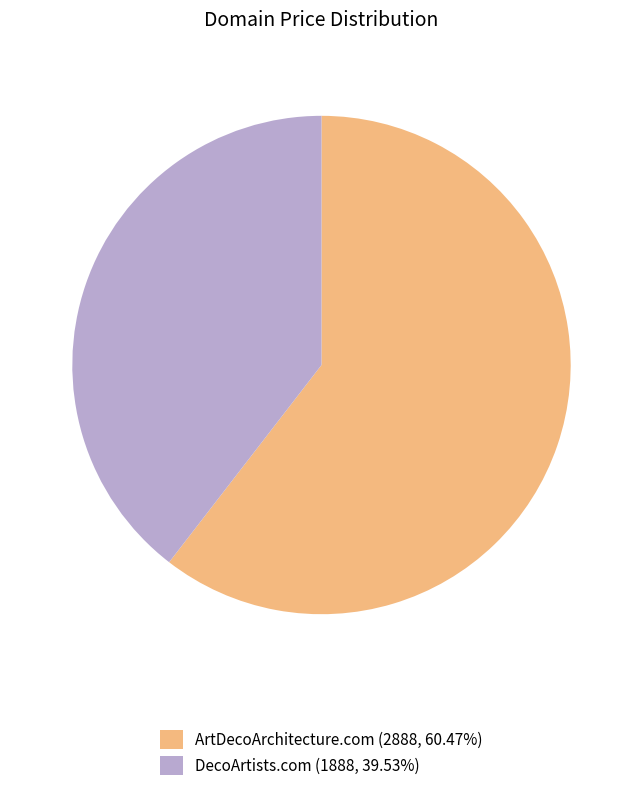

Is it true that ArtDecoArchitecture.com is 49% of the pie?

False